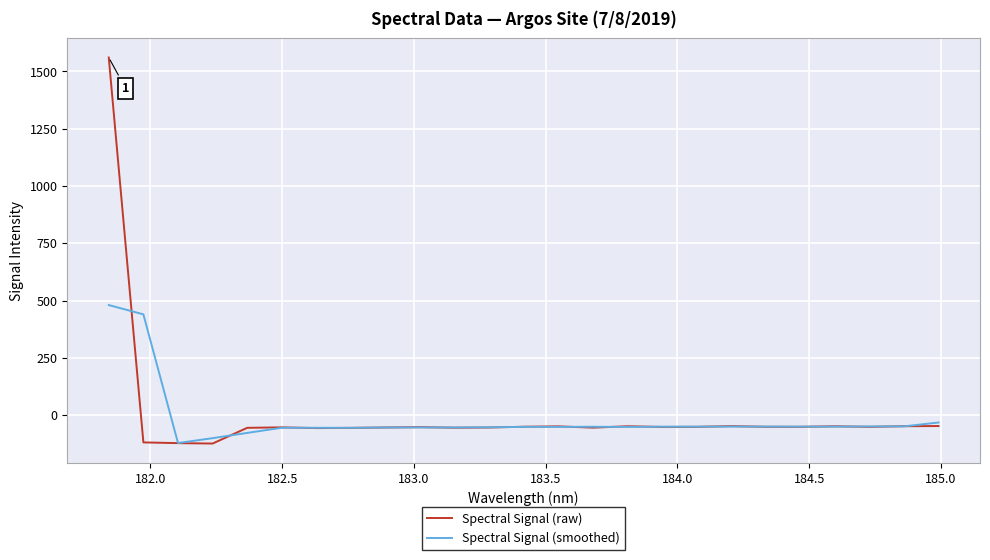

Which series has the largest range (max minus min)?

Spectral Signal (raw)